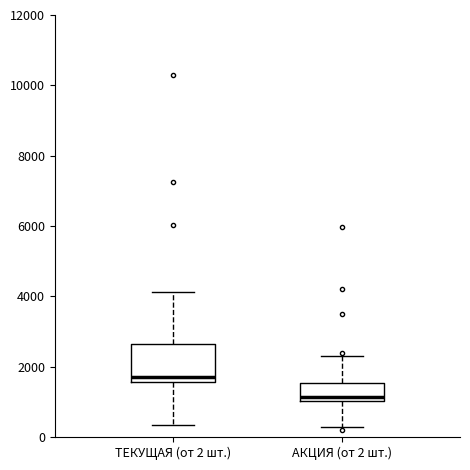

Which box's median line is the highest?

ТЕКУЩАЯ (от 2 шт.)